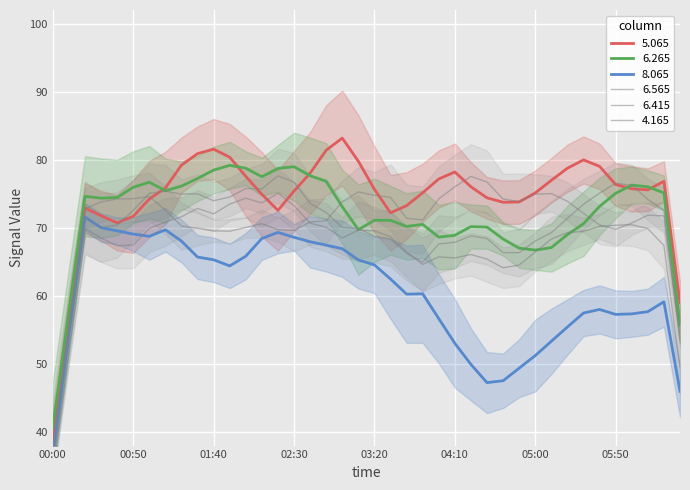

What is the sum of the 6.415 values at 2007/10/07 01:50 and 2007/10/07 01:40?

144.9